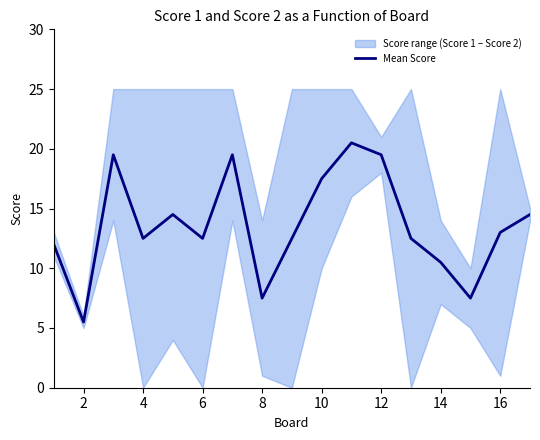

How many interior local peaks (higher than both neighbors) does the data have?

4